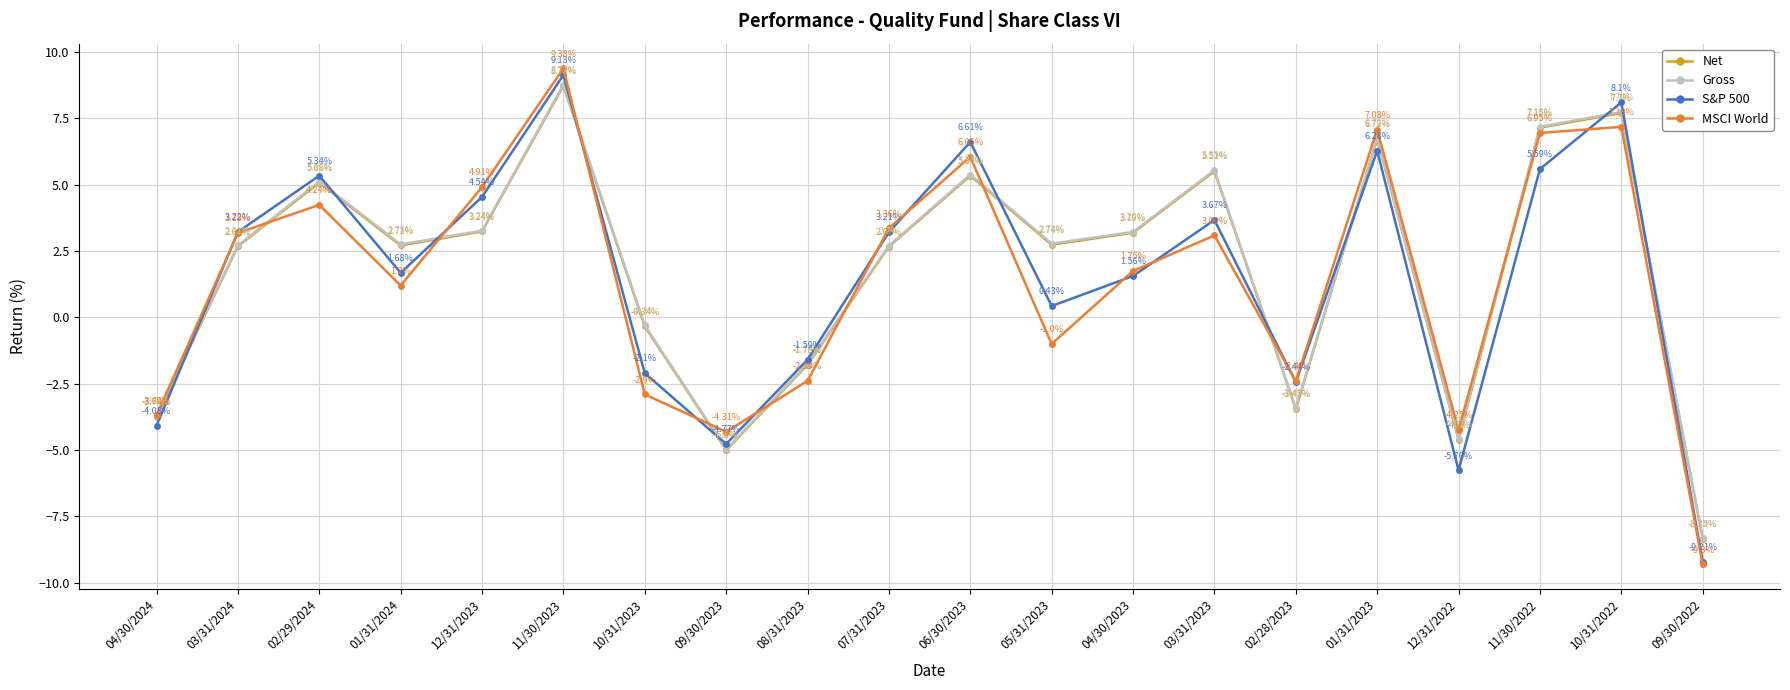

At 04/30/2023, list the series in order from largest to smallest.

Gross, Net, MSCI World, S&P 500